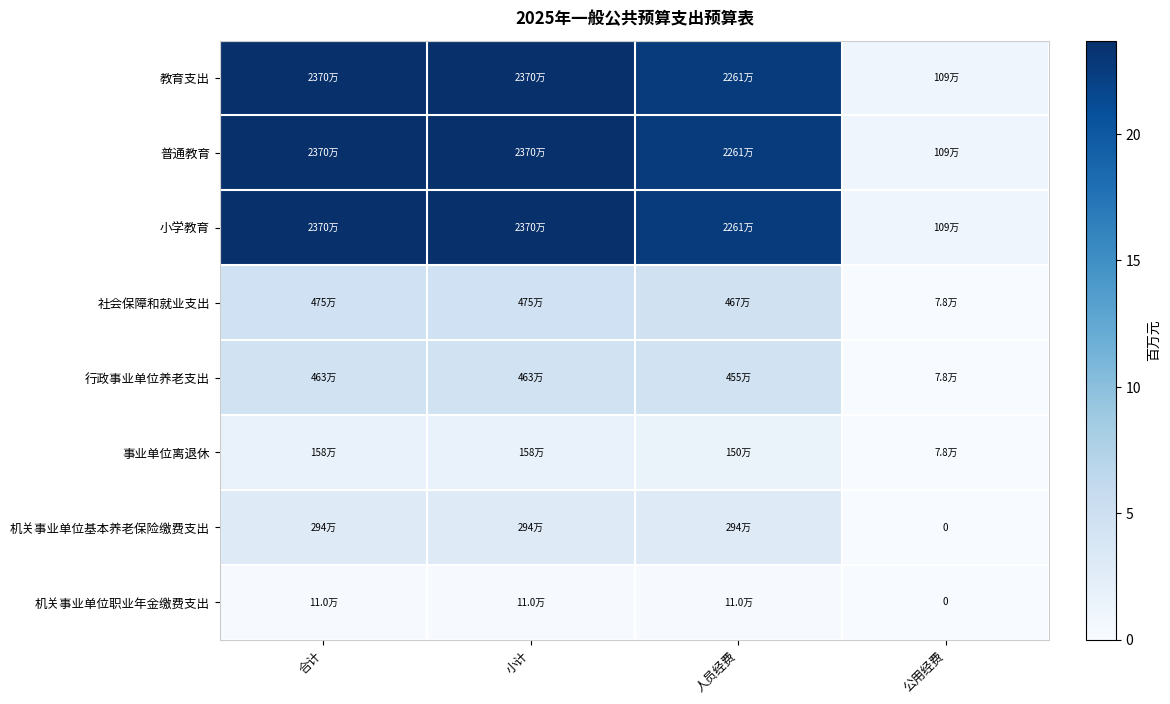

Rank the categories by 机关事业单位职业年金缴费支出 value from lowest to highest.

公用经费, 合计, 小计, 人员经费